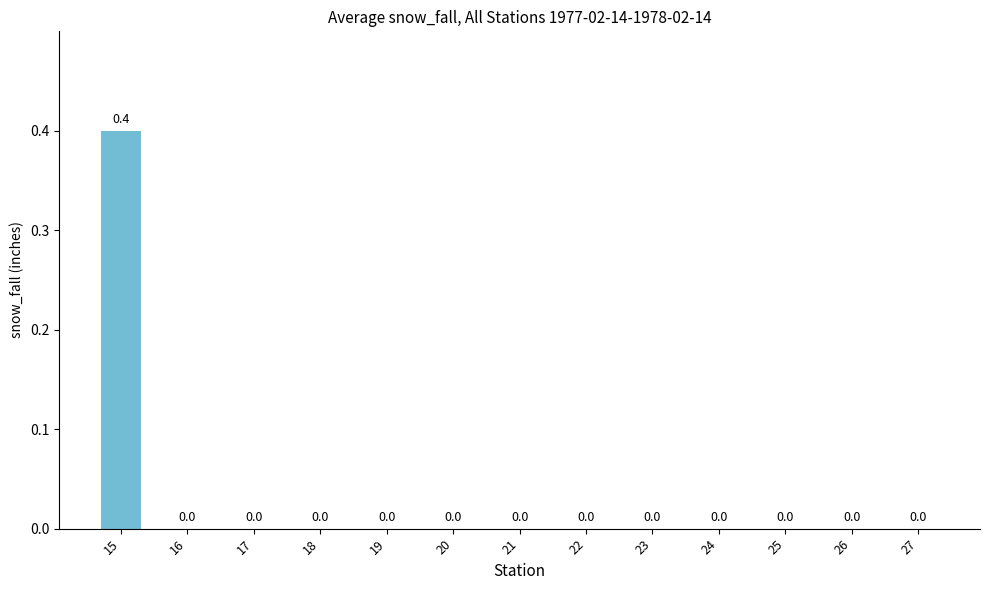

At which category does the chart reach its peak across all series?

15